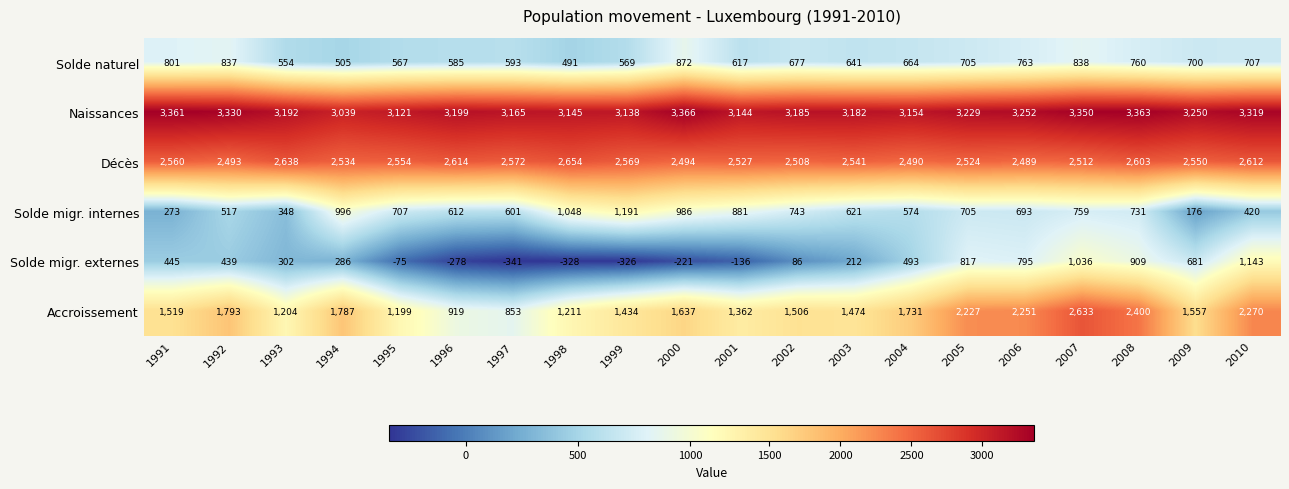

At which category is the sum across all series the highest?

2007